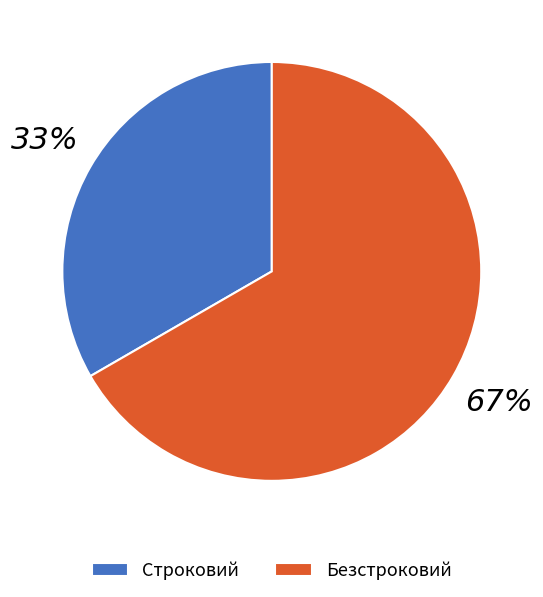

Which has a higher value, Безстроковий or Строковий?

Безстроковий